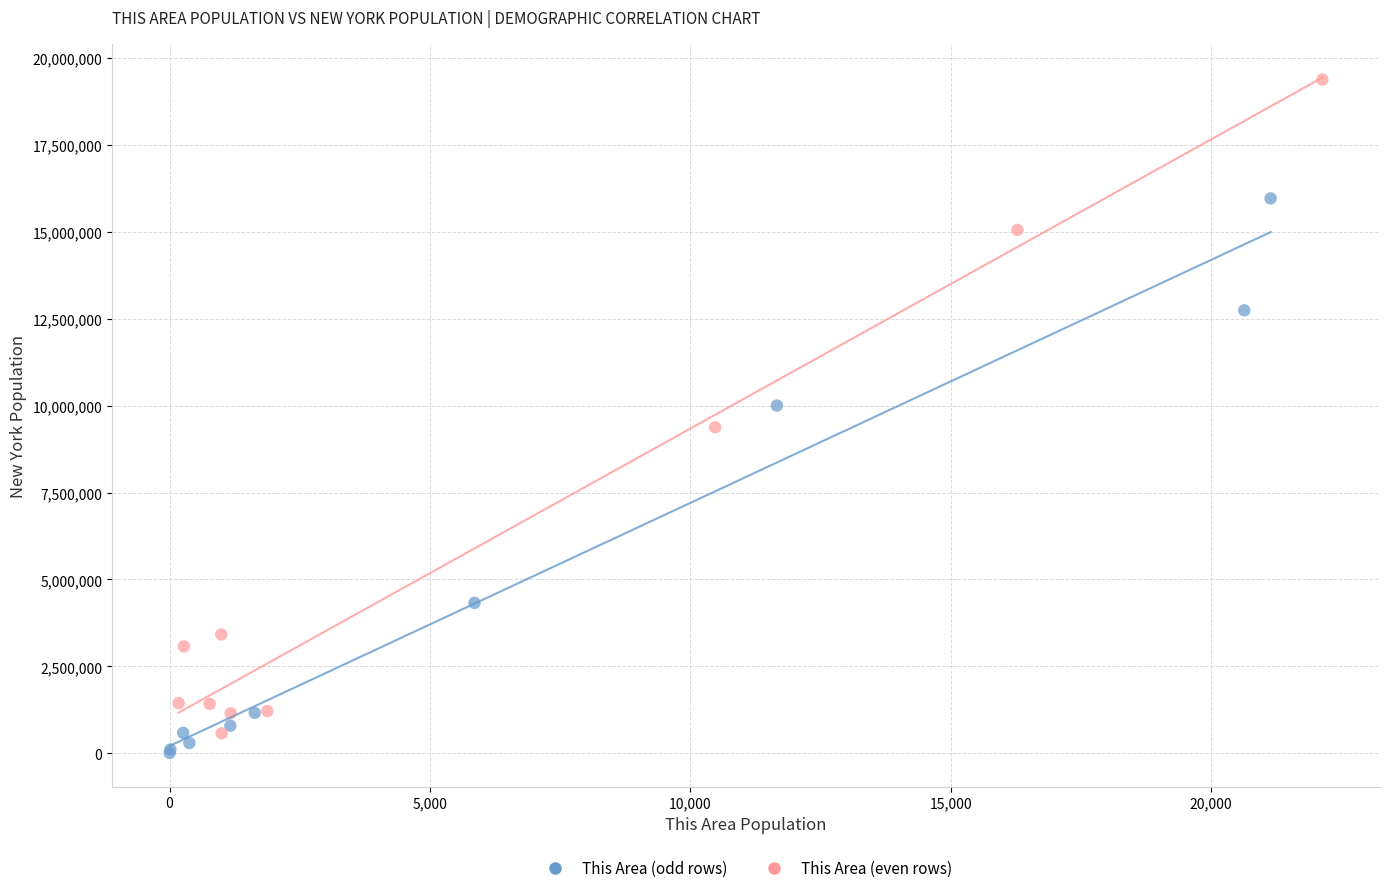

Which series reaches the maximum Y coordinate?

This Area (even rows)